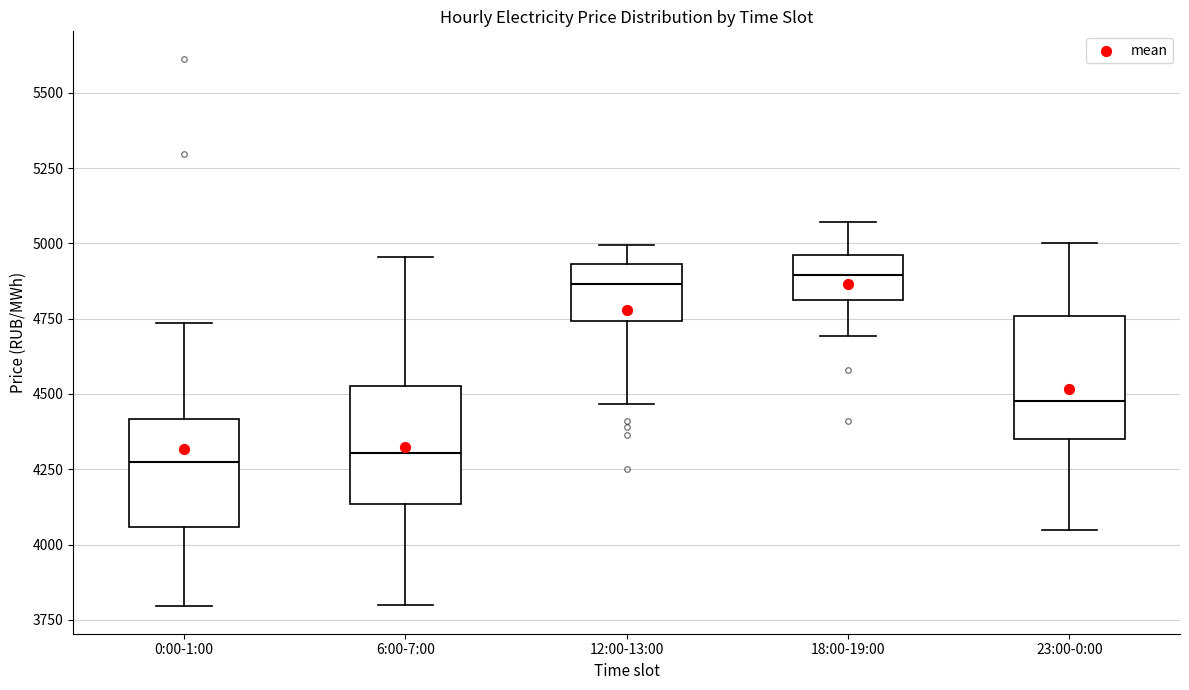

Reading left to right, transcribe this box plot: for each box, give where its median line is, the range the box spans, and where its two whiskers end, as read against the y-axis. The values are not printed on the chart, so give them approximately, as read against the axis.

0:00-1:00: median 4250, box 4050 to 4400, whiskers 3800 to 4750
6:00-7:00: median 4300, box 4150 to 4500, whiskers 3800 to 4950
12:00-13:00: median 4850, box 4750 to 4950, whiskers 4450 to 5000
18:00-19:00: median 4900, box 4800 to 4950, whiskers 4700 to 5050
23:00-0:00: median 4500, box 4350 to 4750, whiskers 4050 to 5000